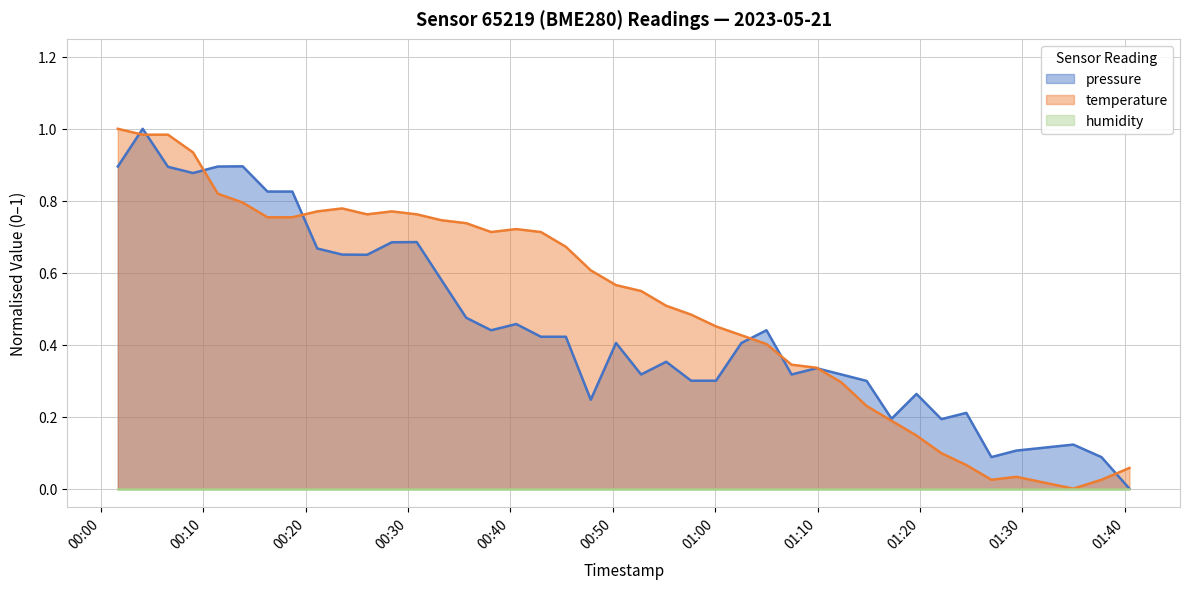

How many lines are shown in the chart?

3